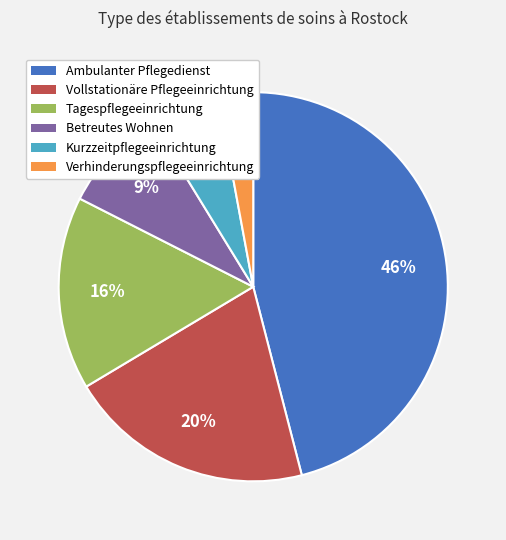

Count the number of slices in the pie.

6